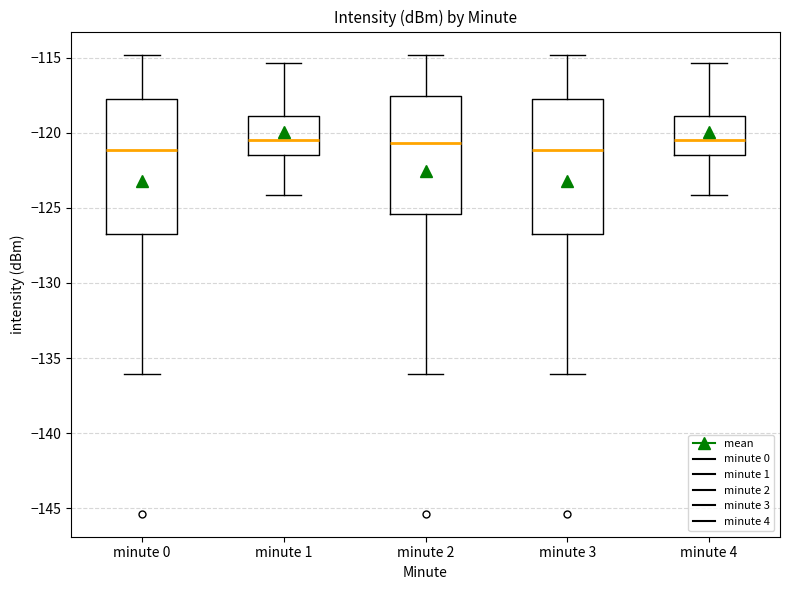

Reading left to right, read every box against the y-axis: the position of its median line, the range the box covers, and the ends of its whiskers. The values are not printed on the chart, so give them approximately, as read against the axis.

minute 0: median -121.0, box -126.5 to -117.5, whiskers -136.0 to -115.0
minute 1: median -120.5, box -121.5 to -119.0, whiskers -124.0 to -115.5
minute 2: median -120.5, box -125.5 to -117.5, whiskers -136.0 to -115.0
minute 3: median -121.0, box -126.5 to -117.5, whiskers -136.0 to -115.0
minute 4: median -120.5, box -121.5 to -119.0, whiskers -124.0 to -115.5